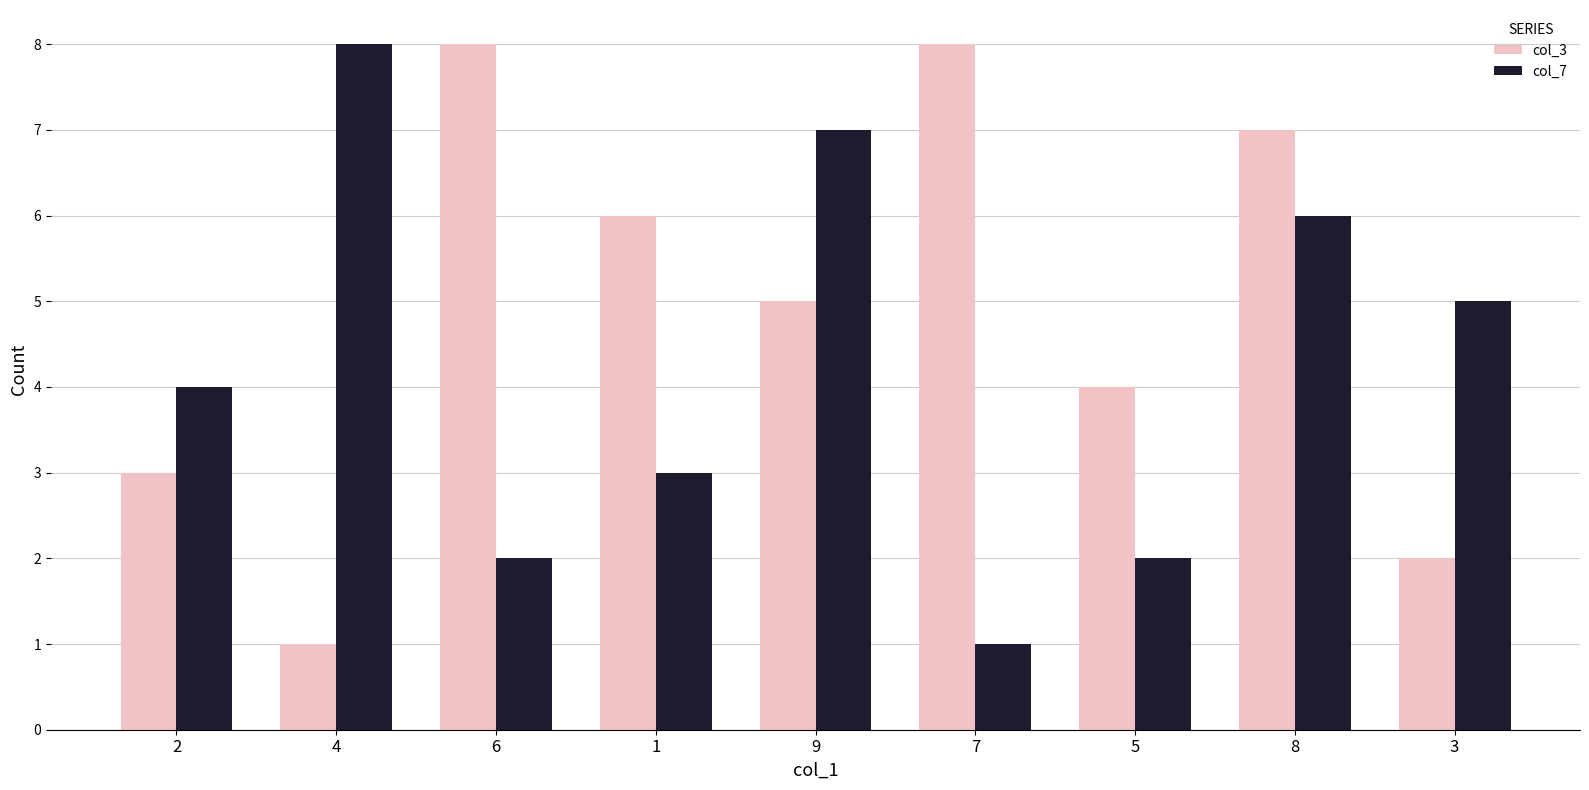

What are all the series names shown in the legend?

col_3, col_7